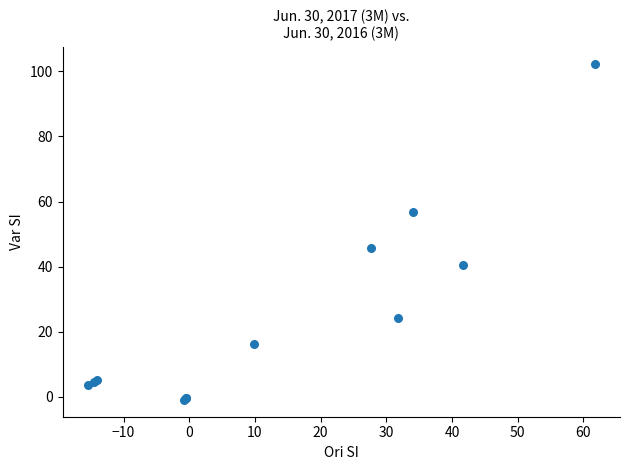

What Y value in the scatter plot is closest to 50?

45.7